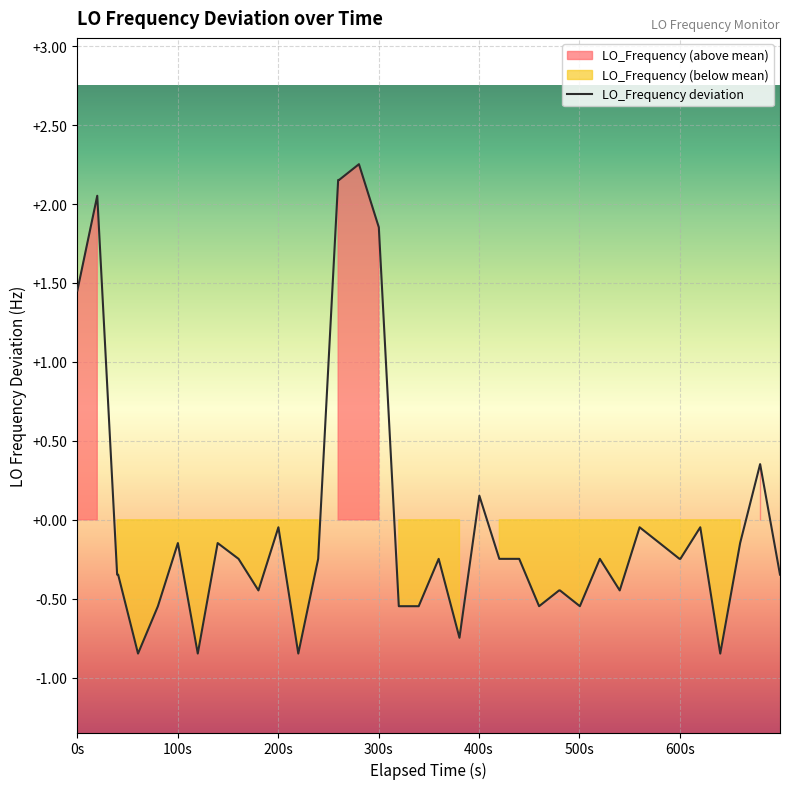

What is the difference between the maximum and minimum values?

3.1